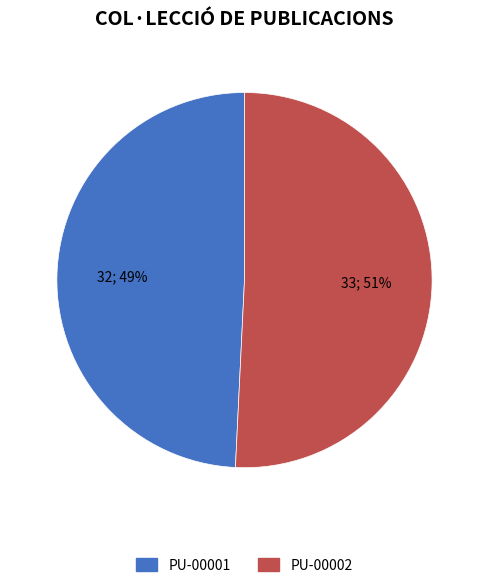

Count the number of slices in the pie.

2